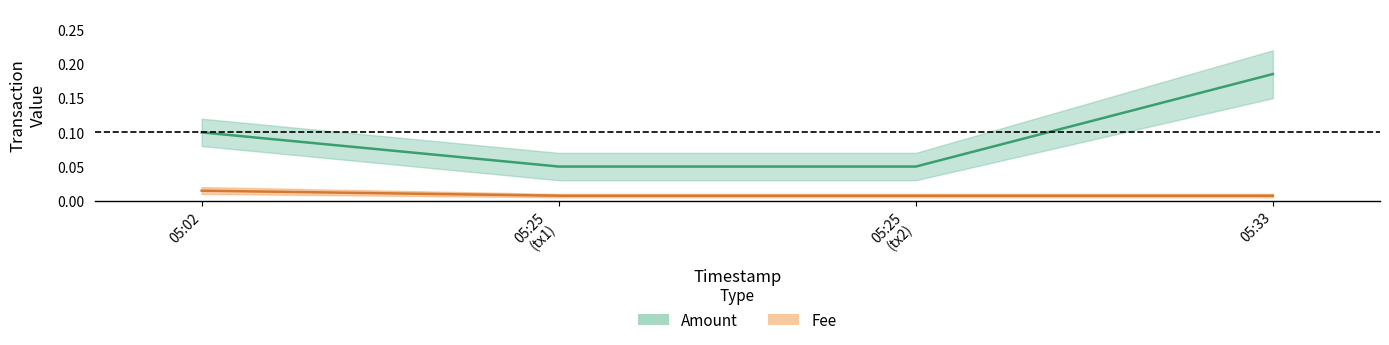

What is the total value across all series at 05:02?

0.1